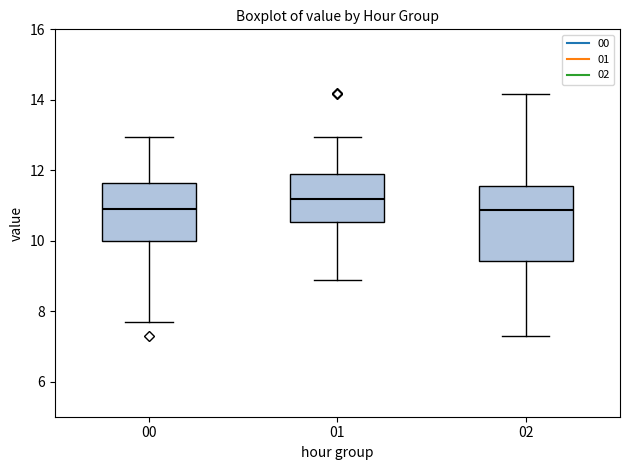

Comparing the boxes themselves (not the whiskers), which one is the tallest?

02